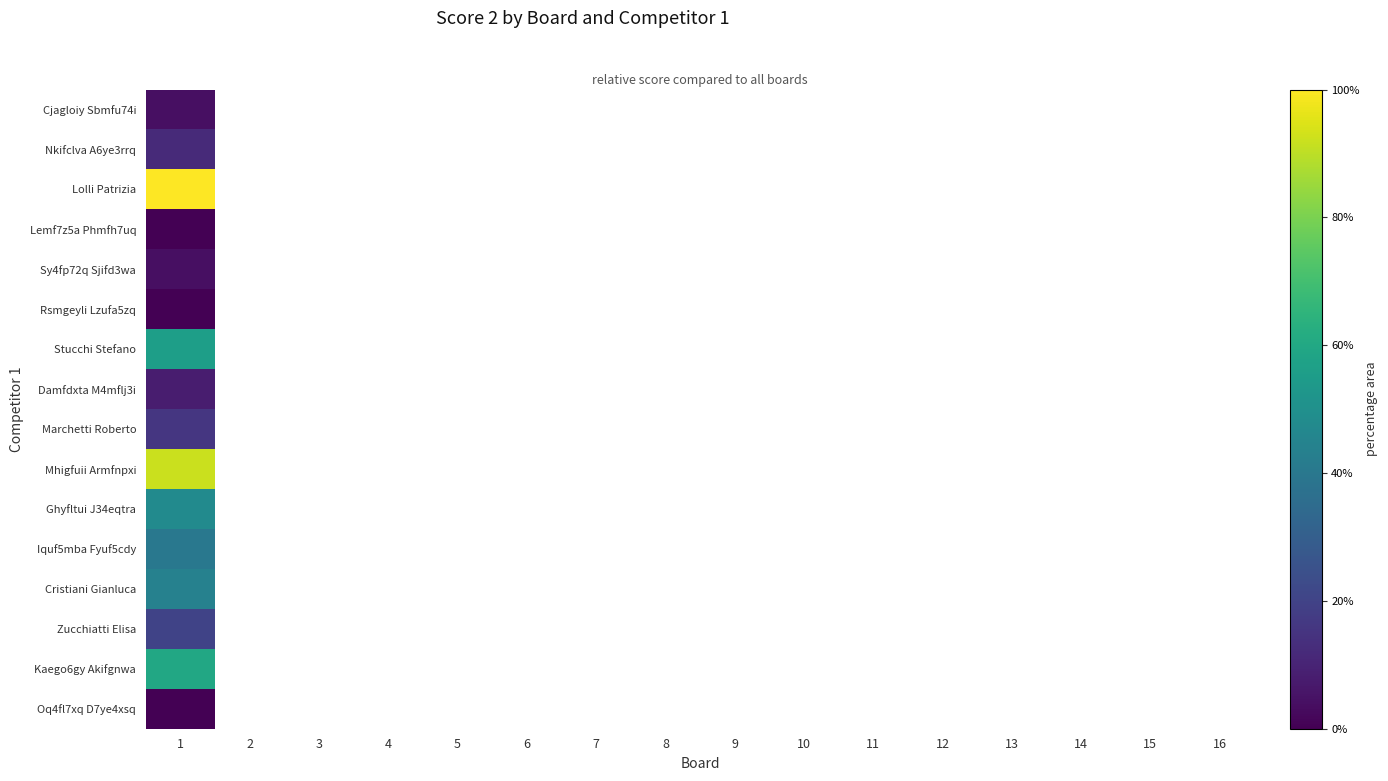

What is the maximum value shown in the chart?

25.0